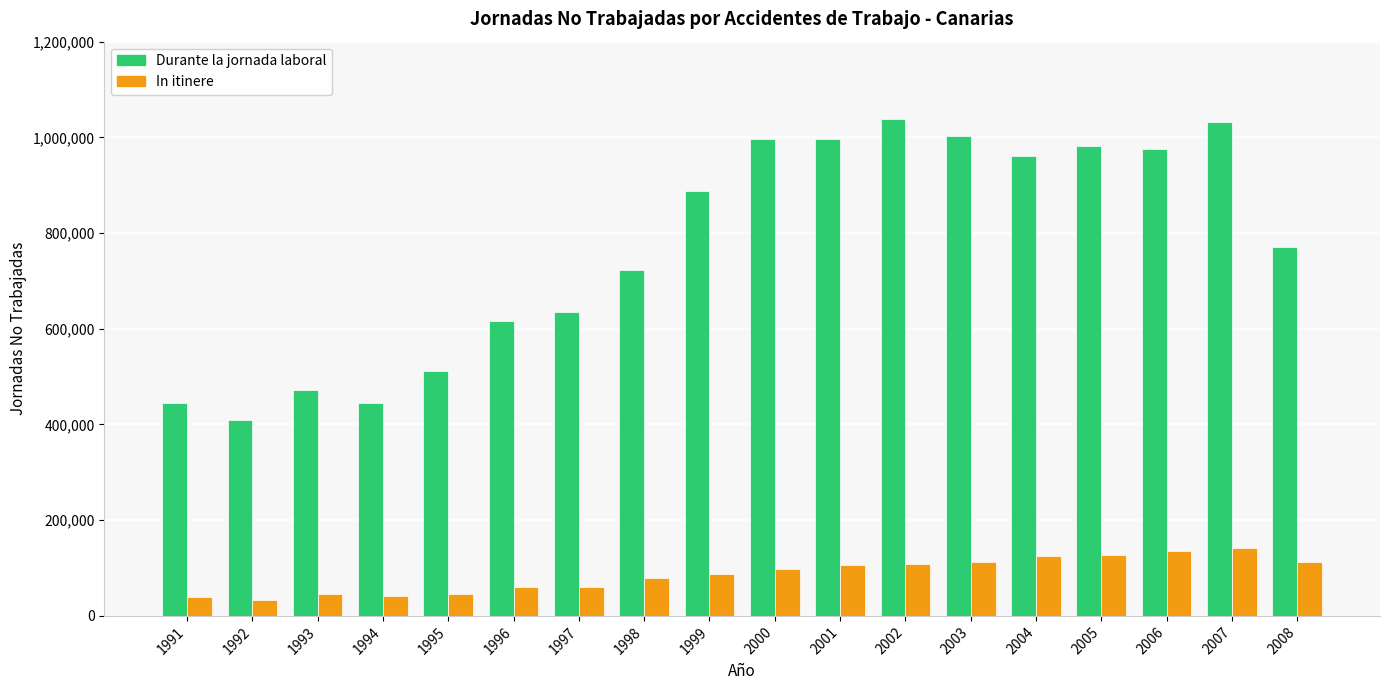

What is the difference between the maximum and second lowest values in the In itinere series?

102427